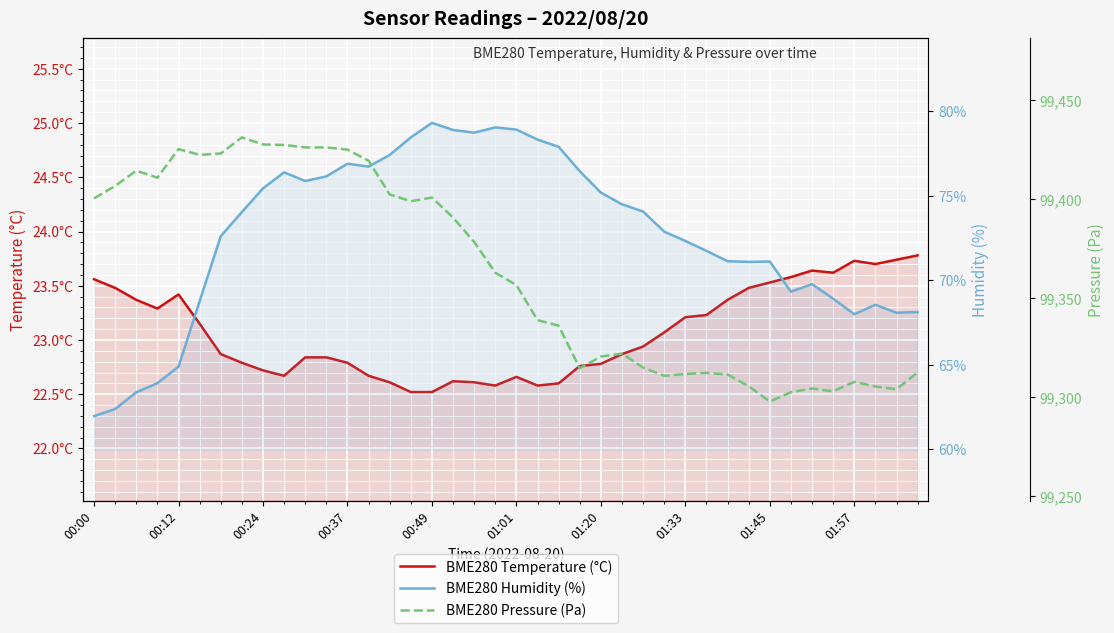

Which category has the lowest value in the BME280 Temperature (°C) series?

15